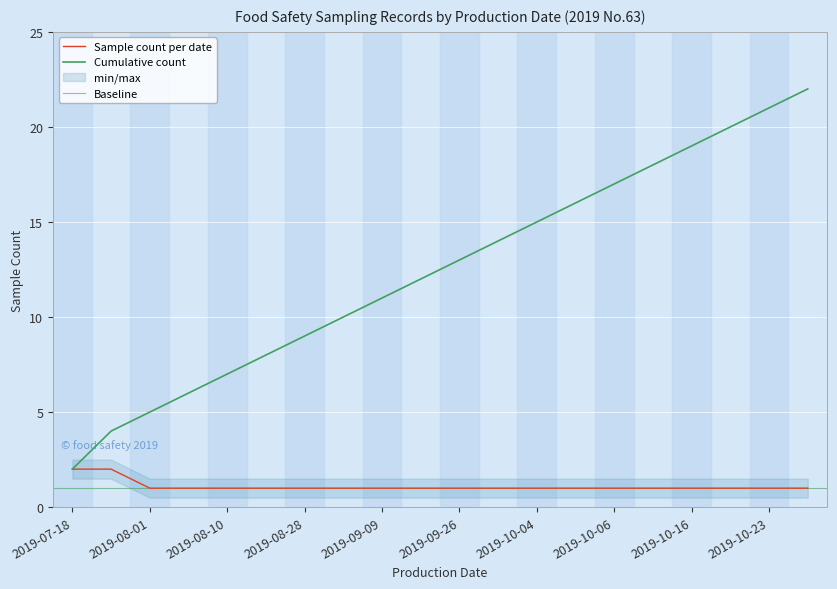

At which label does cumulative first exceed 13?

2019-10-03